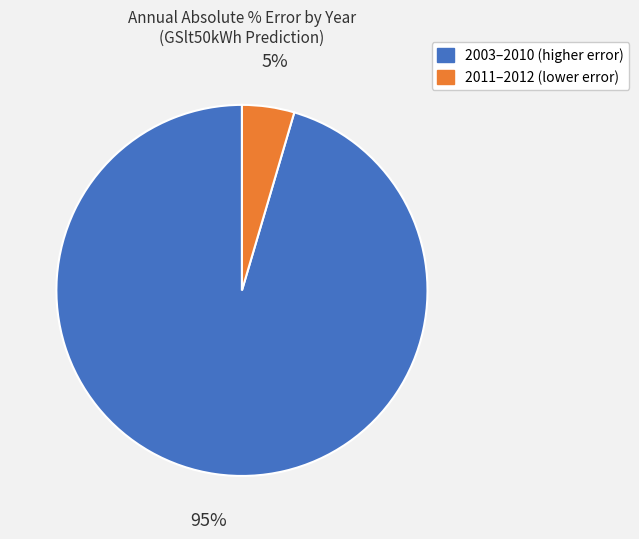

Is there a majority slice in this chart?

Yes